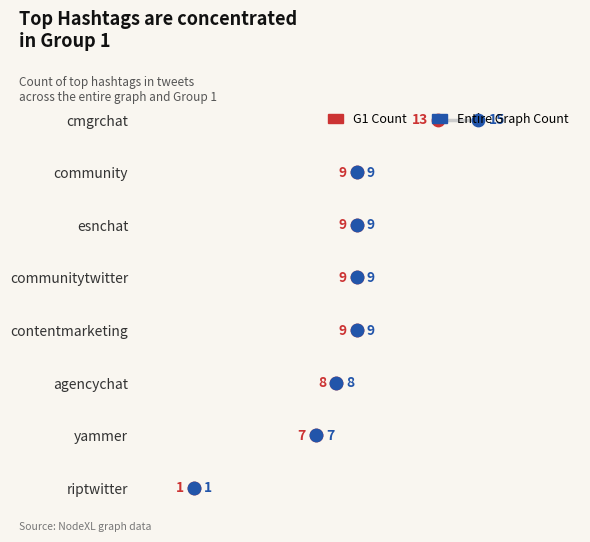

What are all the series names shown in the legend?

G1 Count, Entire Graph Count